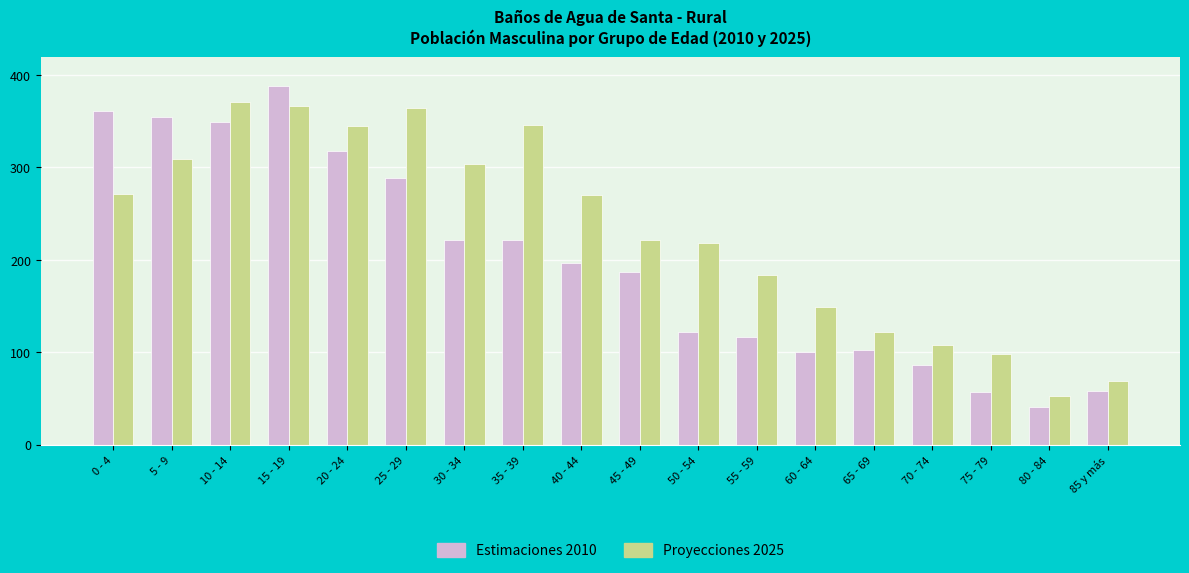

What is the total value across all series at 25 - 29?

653